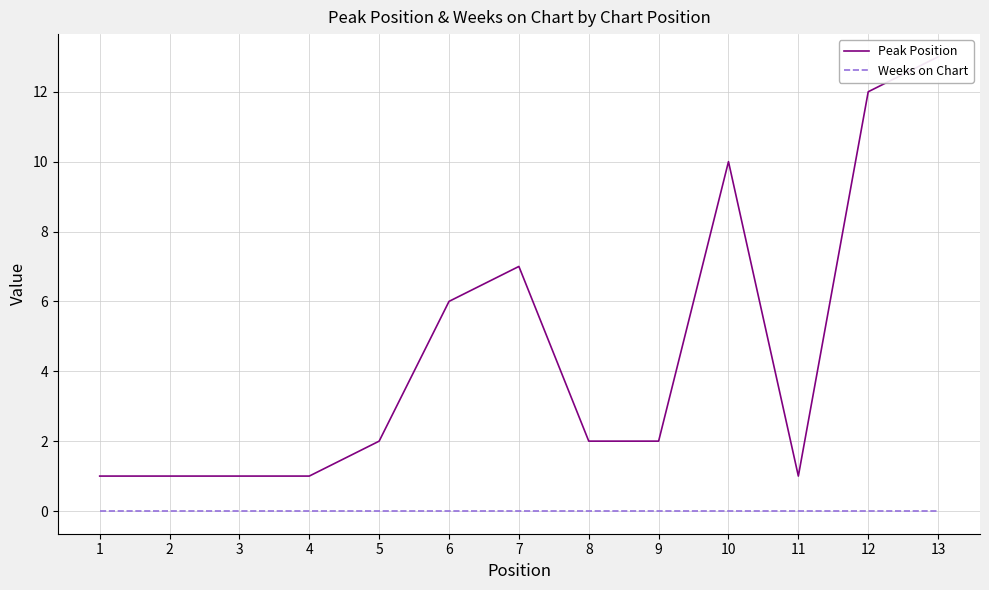

What is the difference between the Peak Position values at 3 and 5?

1